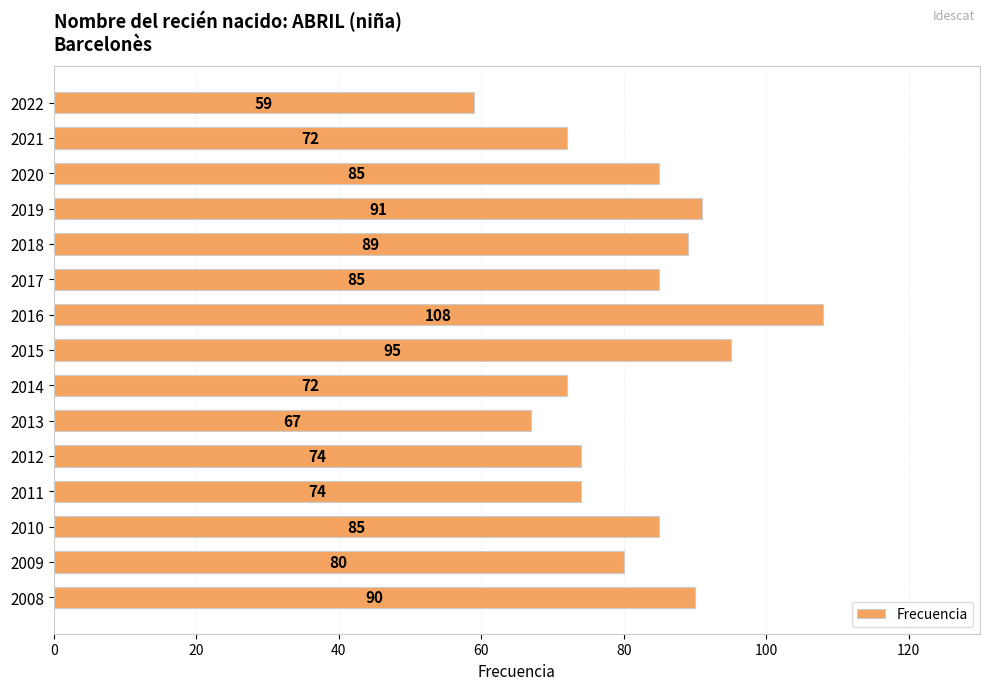

How many categories are shown in the chart?

15